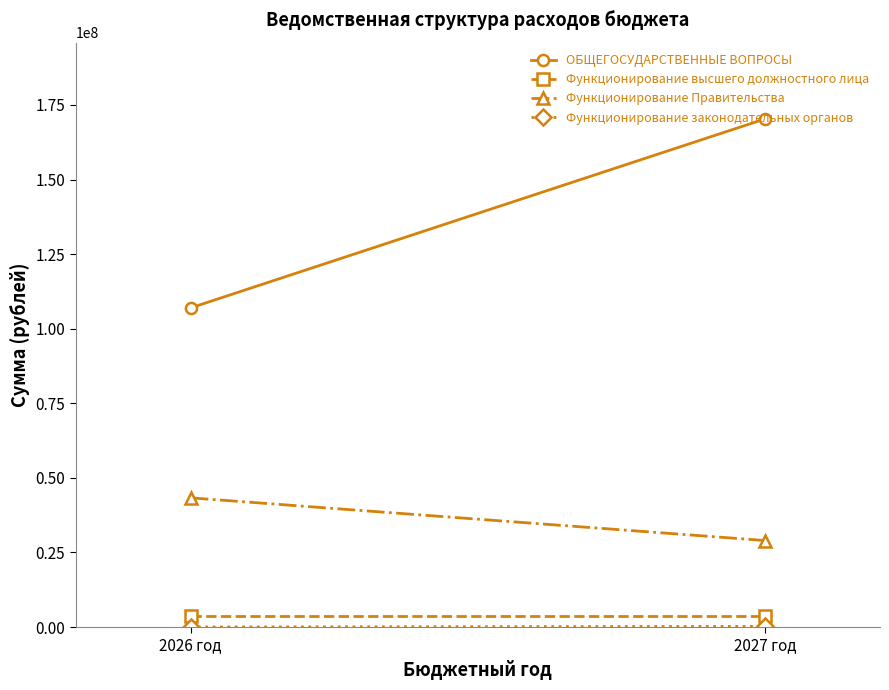

Between 2026 год and 2027 год, which series saw the biggest shift?

ОБЩЕГОСУДАРСТВЕННЫЕ ВОПРОСЫ